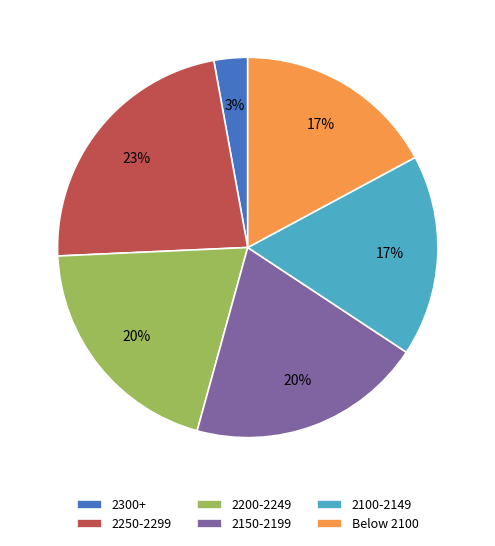

Is it true that 2100-2149 is 17% of the pie?

True